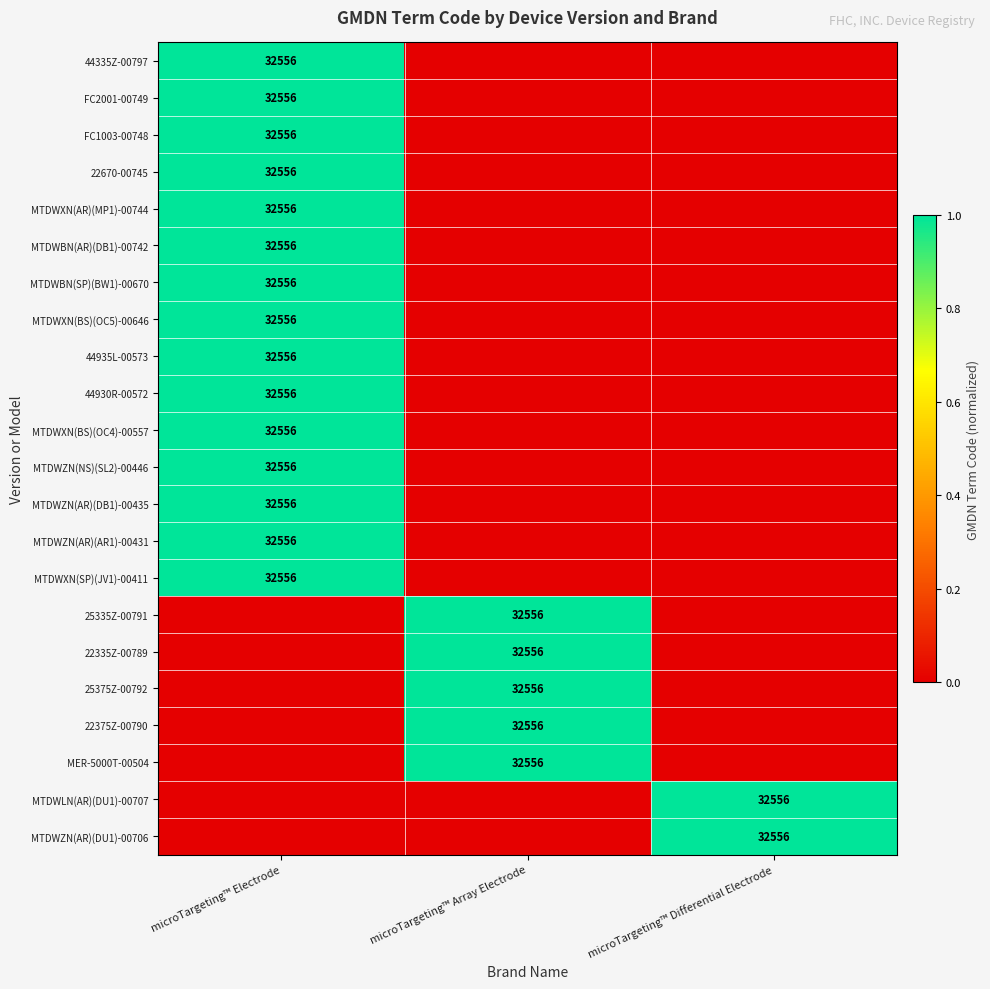

At which category is the sum across all series the highest?

microTargeting™ Electrode